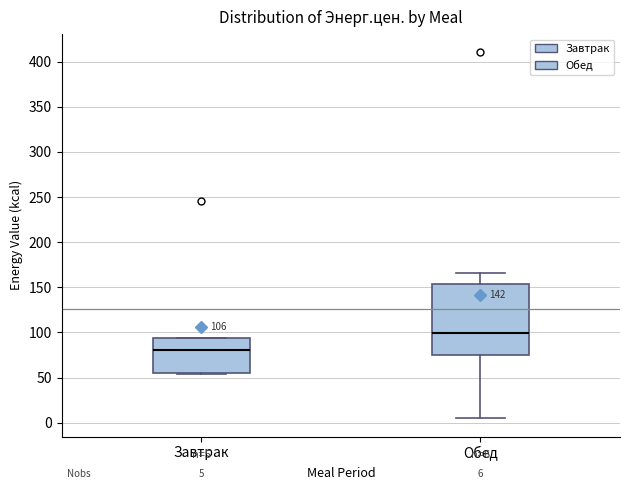

Which box is the tallest, from its lower edge to its upper edge?

Обед